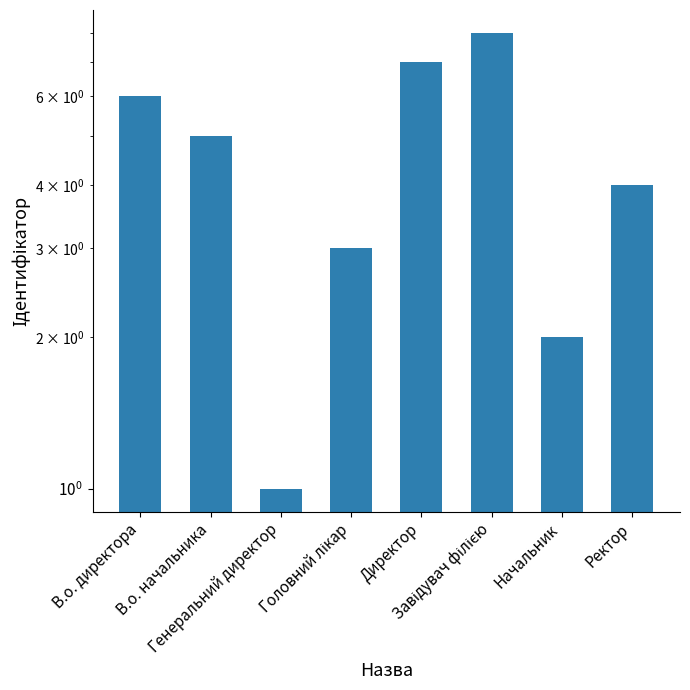

What is the ratio of the value at Генеральний директор to the value at Директор?

0.1